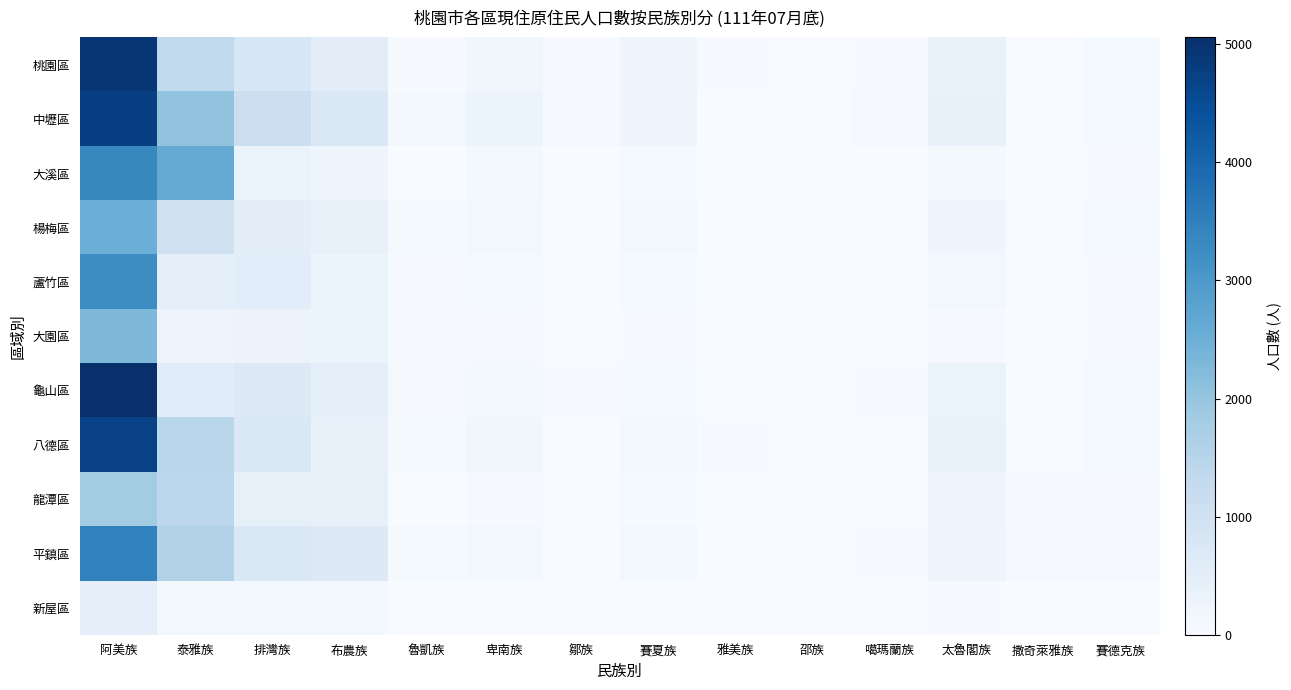

What is the spread (max minus min) of values at 雅美族?

26